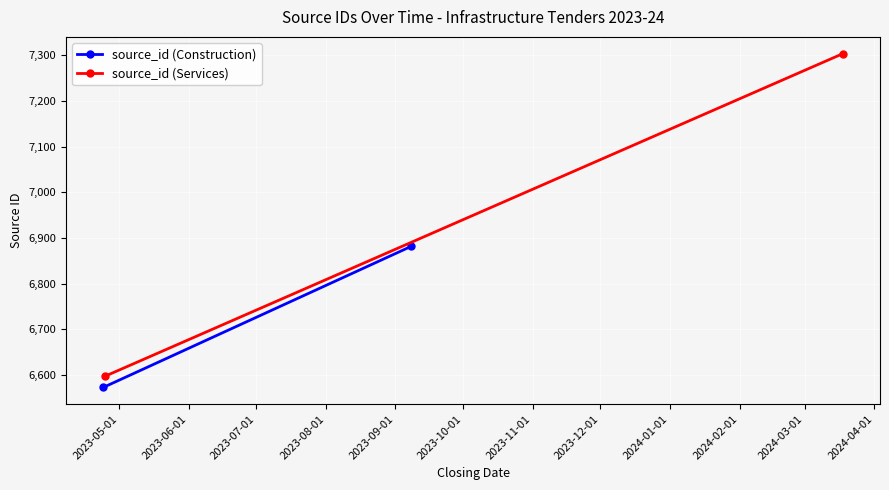

How many data points does each series have?

2